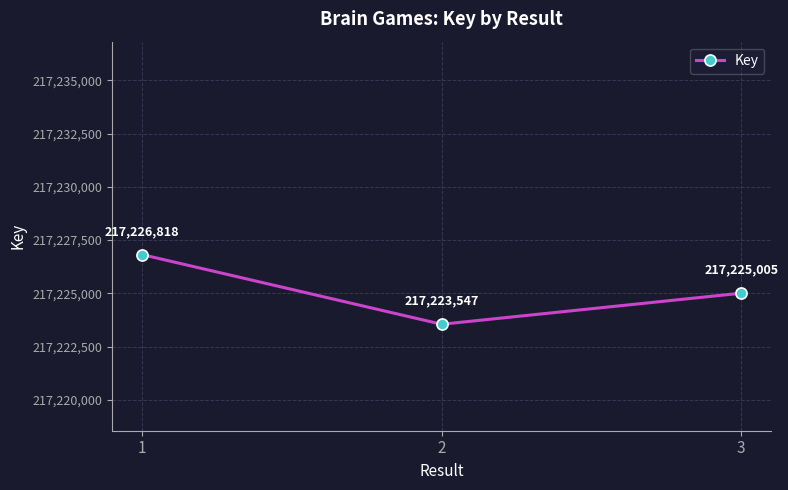

At which category does the chart reach its minimum across all series?

2